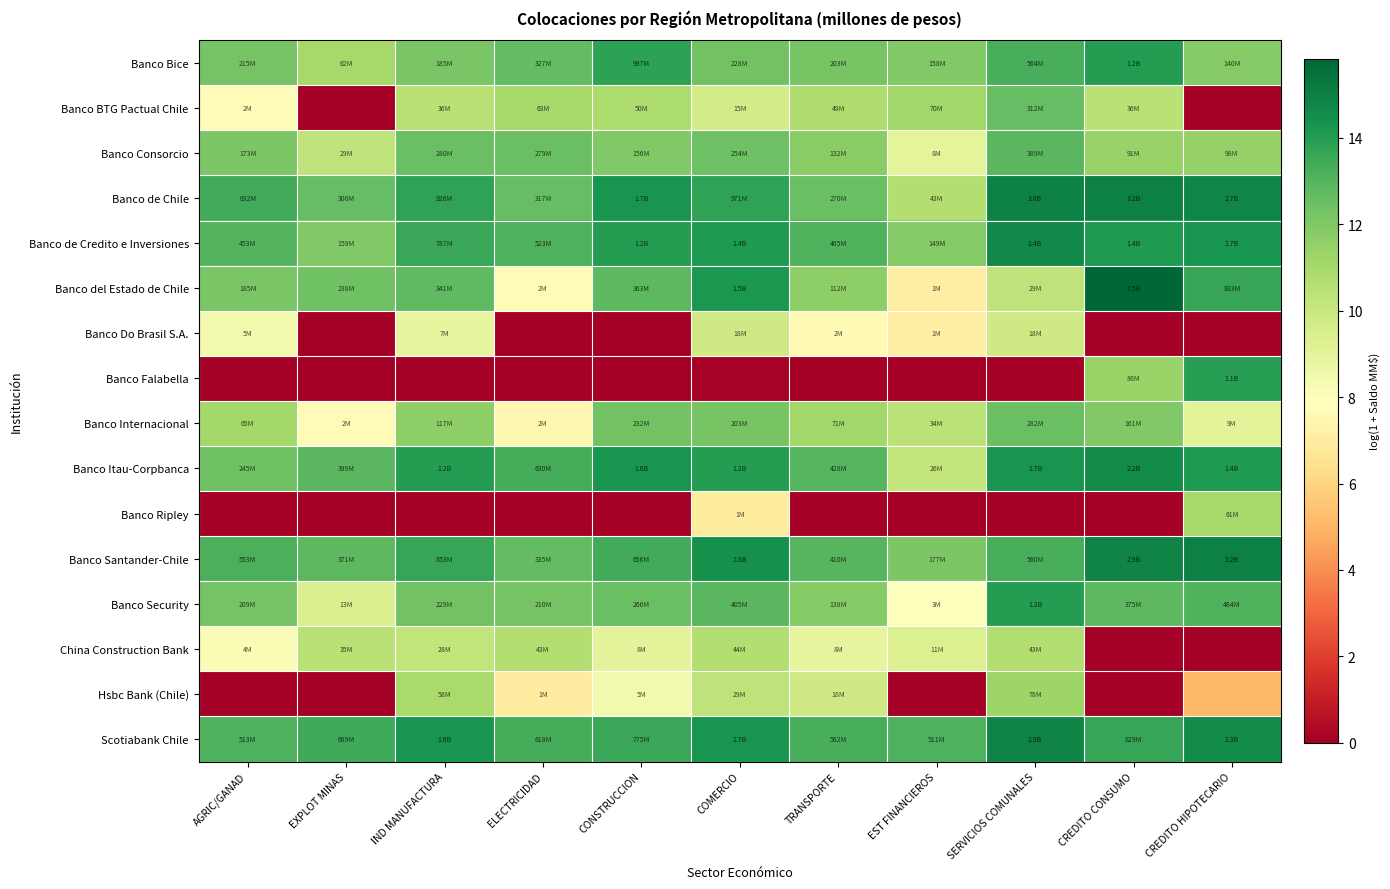

List the series in order of their peak value, highest first.

Banco del Estado de Chile, Banco Santander-Chile, Banco de Chile, Scotiabank Chile, Banco de Credito e Inversiones, Banco Itau-Corpbanca, Banco Security, Banco Bice, Banco Falabella, Banco Consorcio, Banco BTG Pactual Chile, Banco Internacional, Hsbc Bank (Chile), Banco Ripley, China Construction Bank, Banco Do Brasil S.A.